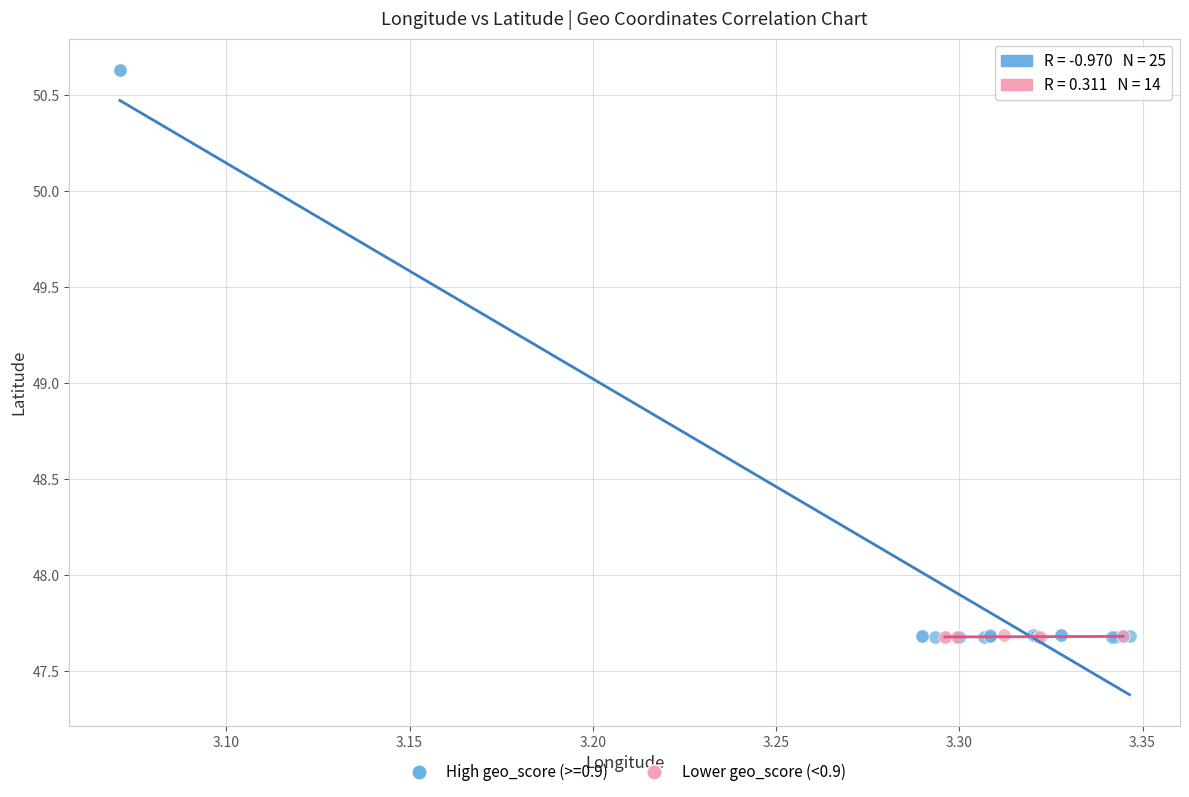

Which series contains the highest Y value?

High geo_score (>=0.9)